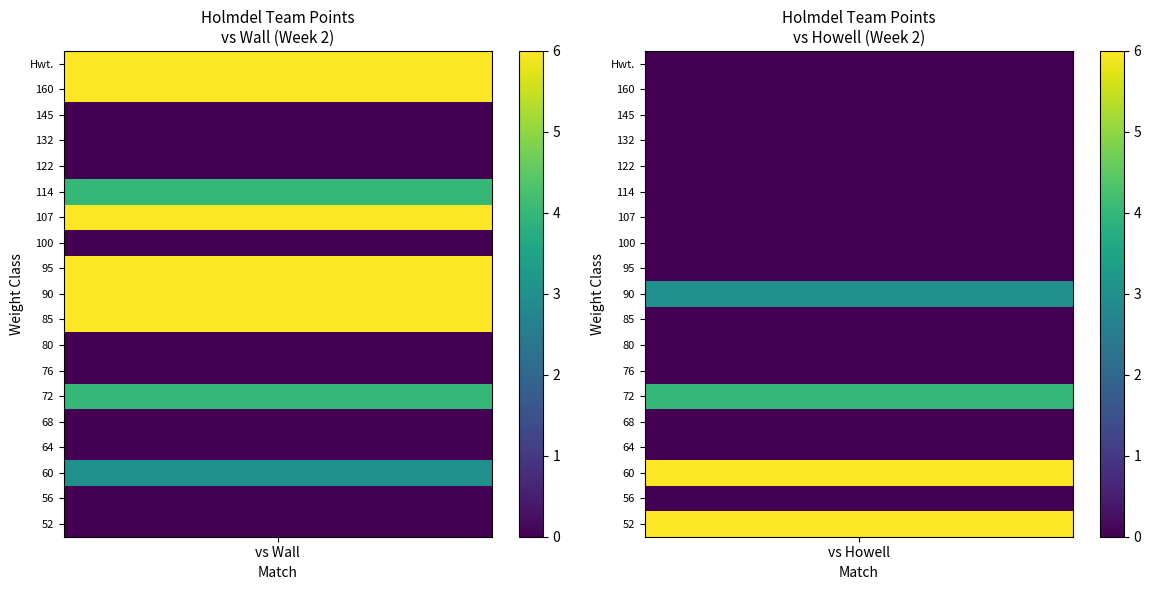

Rank the categories by 85 value from highest to lowest.

vs Wall, vs Howell